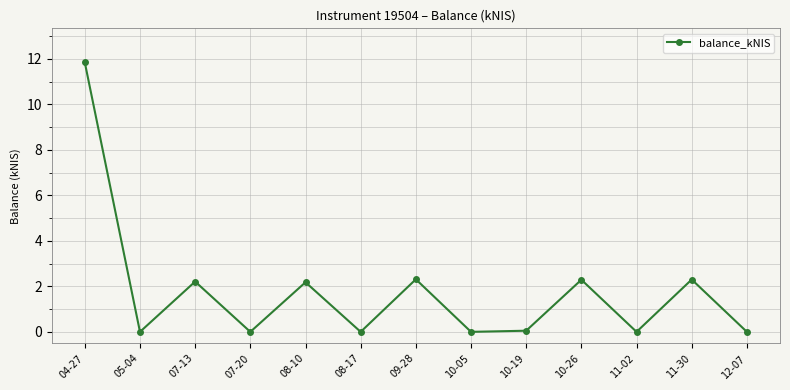

The chart shows a value of 2.3 at 10-26. True or false?

True